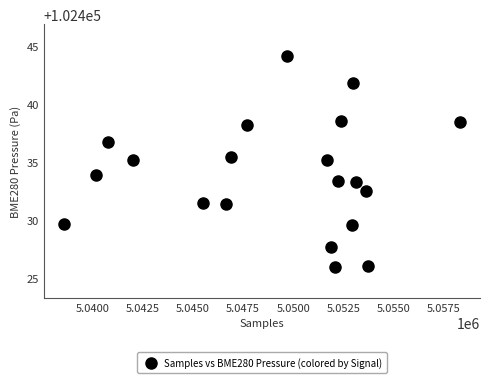

What is the range of Y values (max minus min)?

18.2